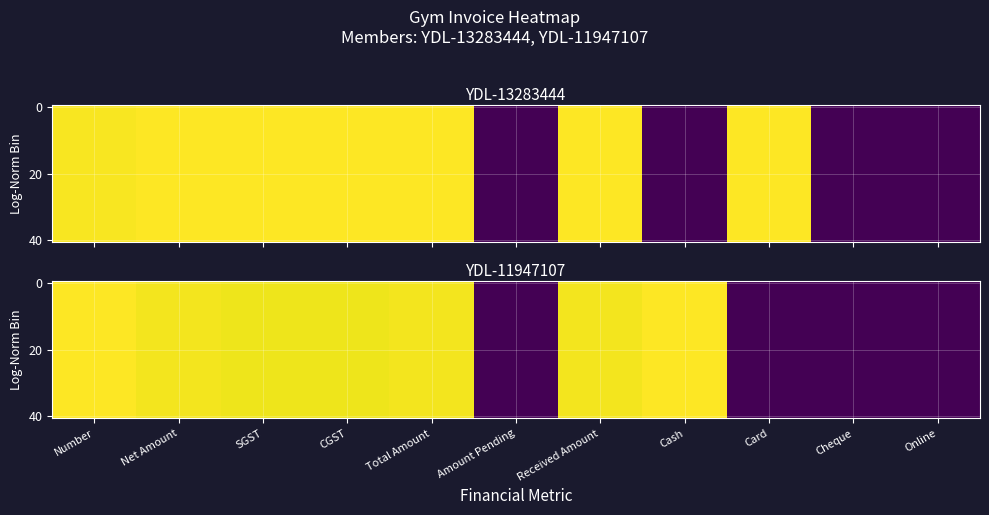

What is the greatest value displayed?

1.0